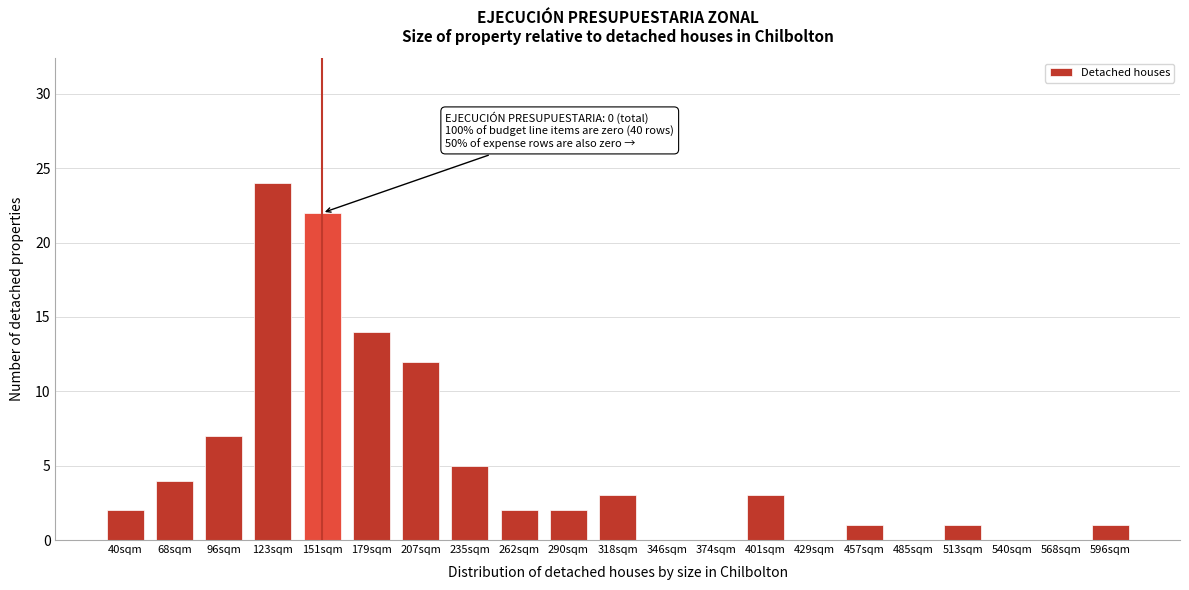

Reading left to right, extract all data points from this chart.

40sqm=2	68sqm=4	96sqm=7	123sqm=24	151sqm=22	179sqm=14	207sqm=12	235sqm=5	262sqm=2	290sqm=2	318sqm=3	346sqm=0	374sqm=0	401sqm=3	429sqm=0	457sqm=1	485sqm=0	513sqm=1	540sqm=0	568sqm=0	596sqm=1